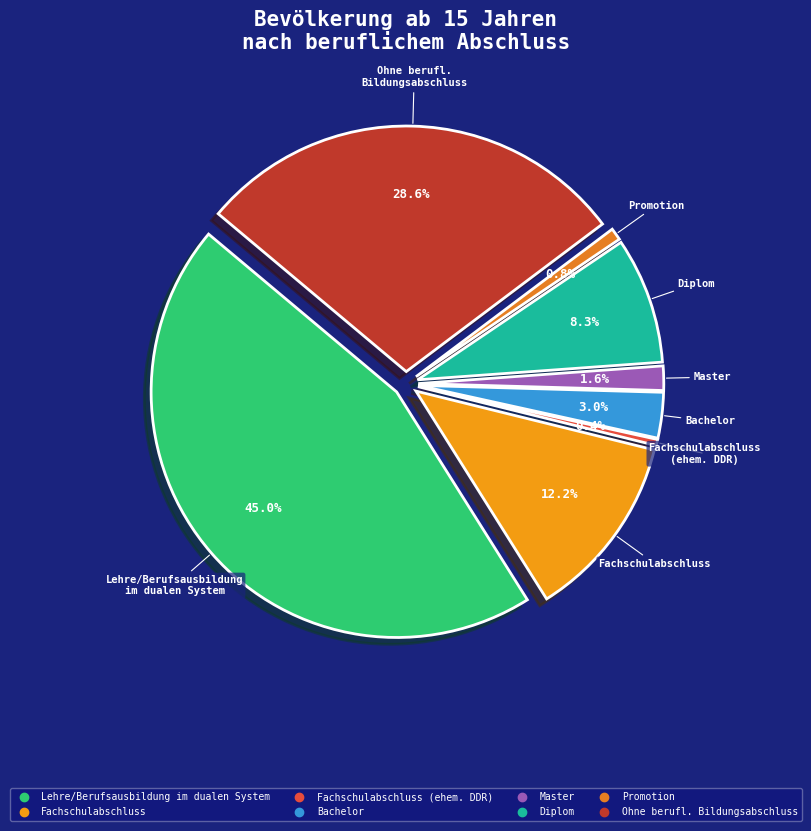

Does any single category account for the majority?

No